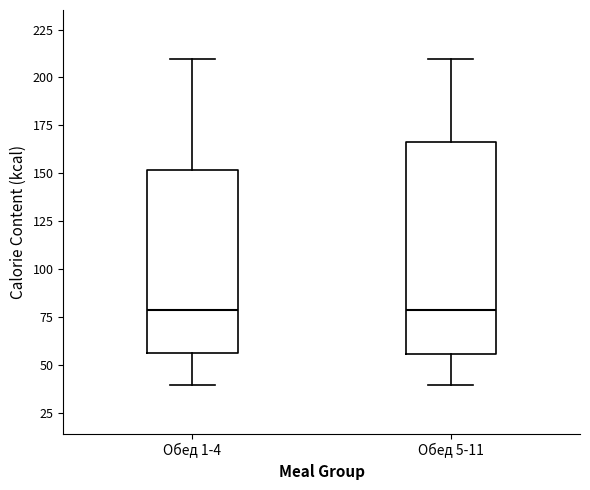

Reading left to right, transcribe this box plot: for each box, give where its median line is, the range the box spans, and where its two whiskers end, as read against the y-axis. The values are not printed on the chart, so give them approximately, as read against the axis.

Обед 1-4: median 80, box 55 to 150, whiskers 40 to 210
Обед 5-11: median 80, box 55 to 165, whiskers 40 to 210